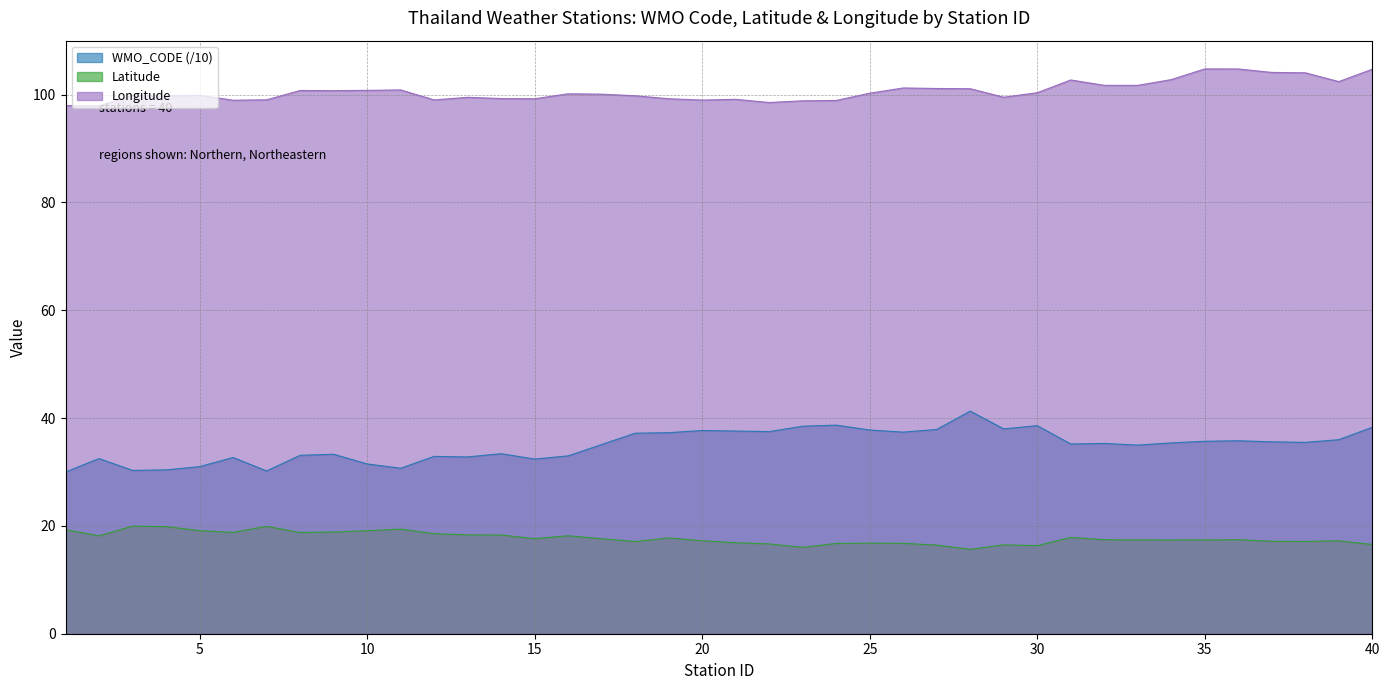

At which label is Latitude closest to 17?

18